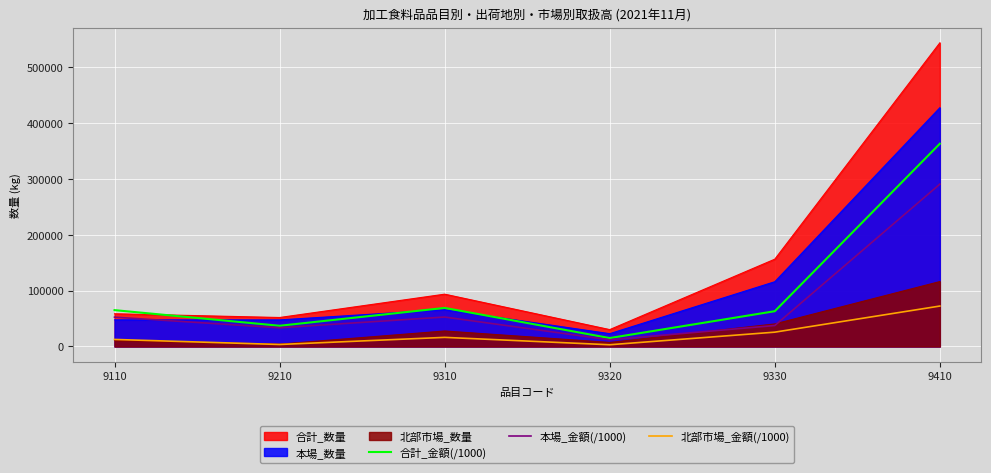

Which category has the highest value across all series?

9410